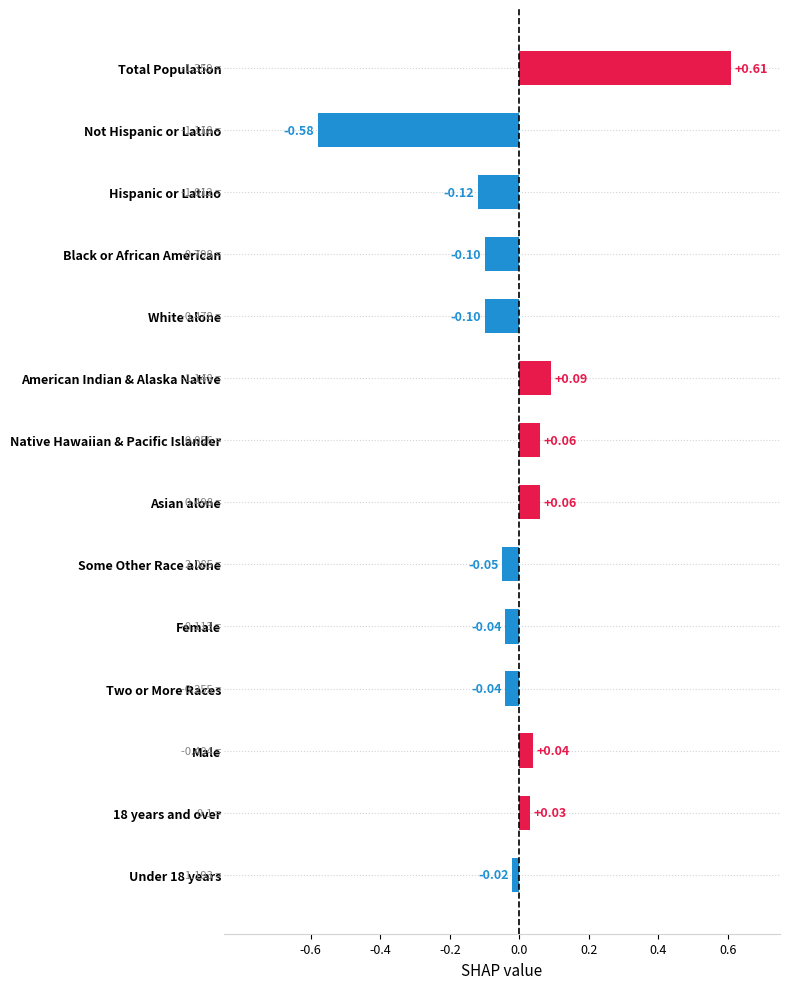

Which label corresponds to the largest value in the chart?

Total Population